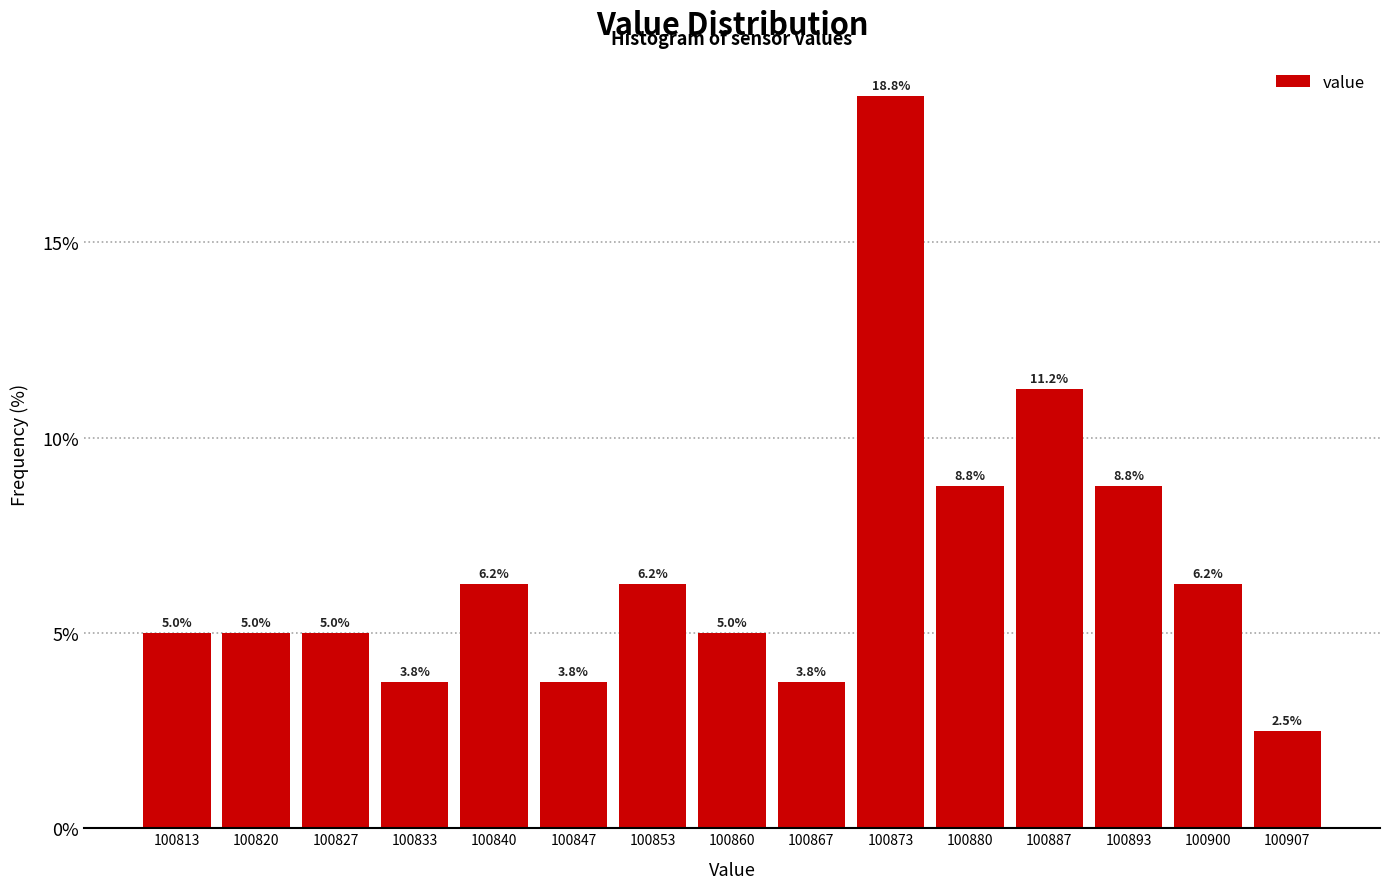

How tall is the bar that spans 100843 to 100850 on the x-axis? The bar edges are not printed on the chart, so give them approximately, as read against the axis.

3.8